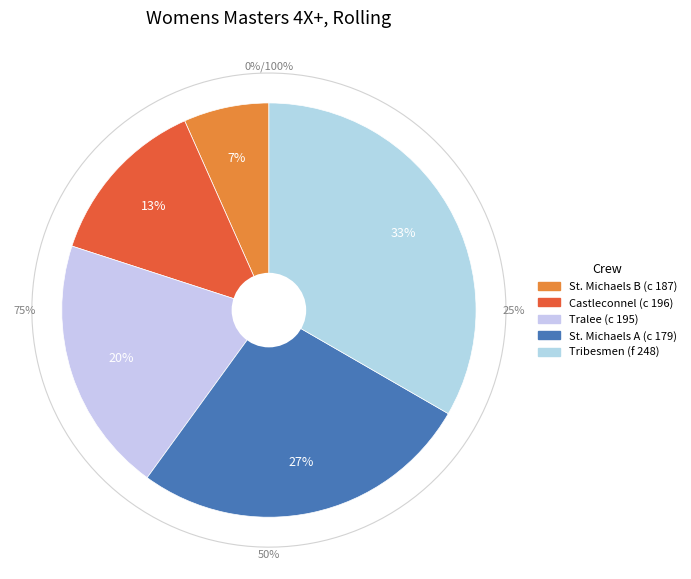

Between St. Michaels A (c 179) and Tribesmen (f 248), which is larger?

Tribesmen (f 248)